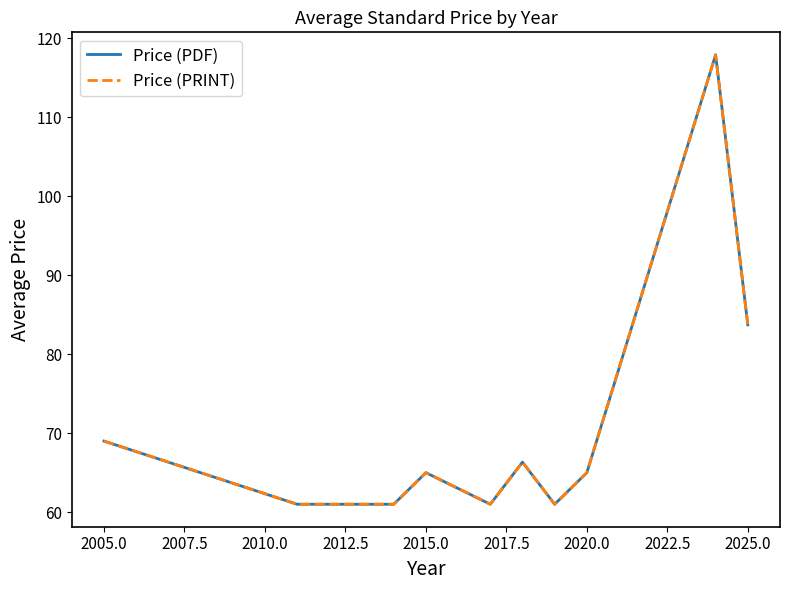

Does the chart have visible grid lines?

No